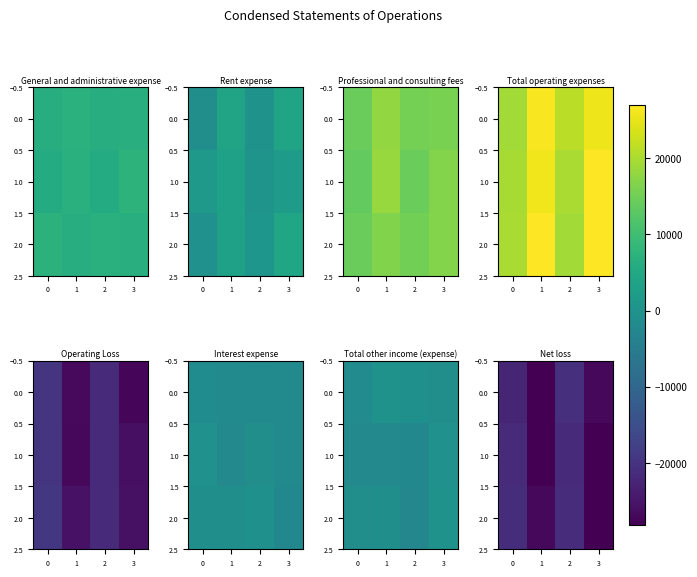

At which category is the sum across all series the highest?

1